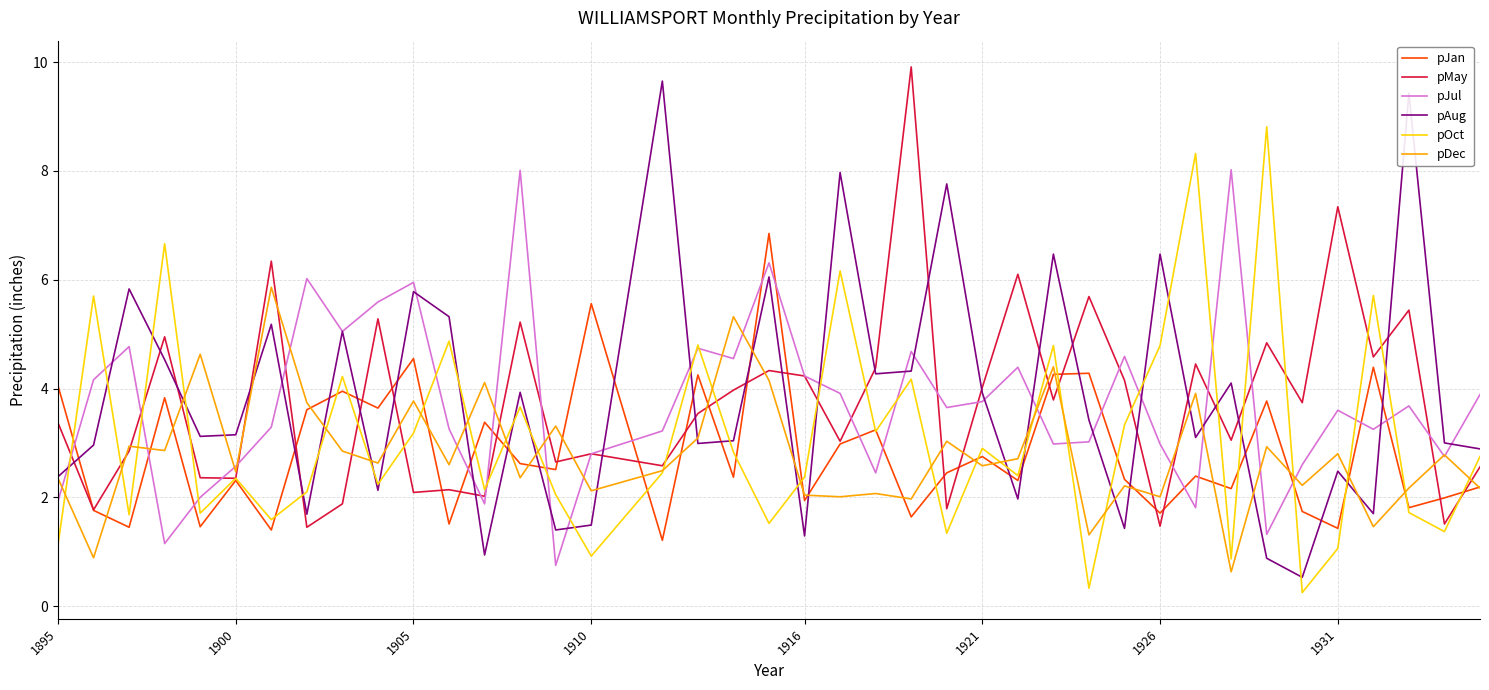

Count the number of data series in this chart.

6